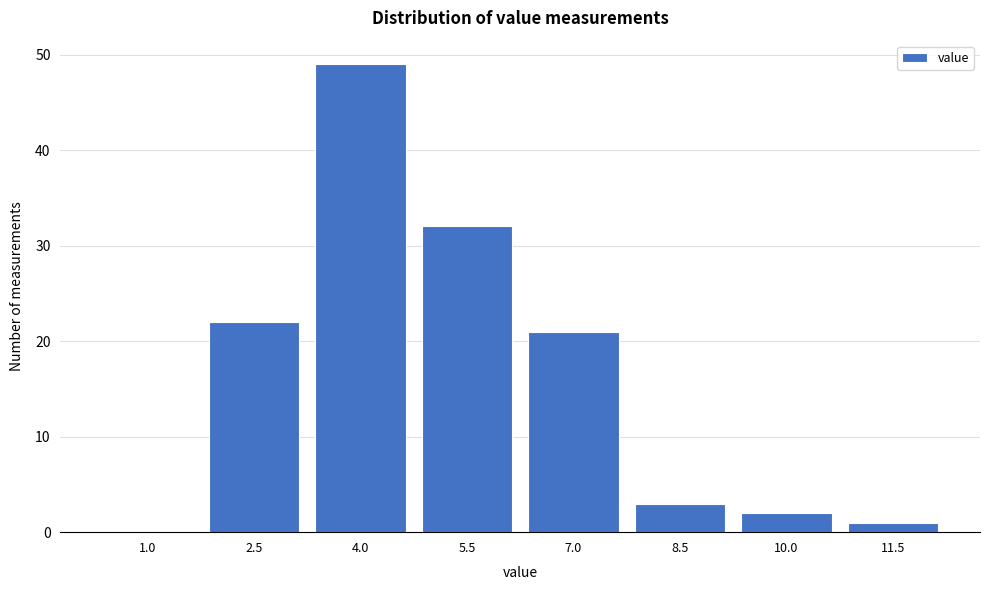

Reading left to right, transcribe all the data shown in this chart.

1.0=0	2.5=22	4.0=49	5.5=32	7.0=21	8.5=3	10.0=2	11.5=1